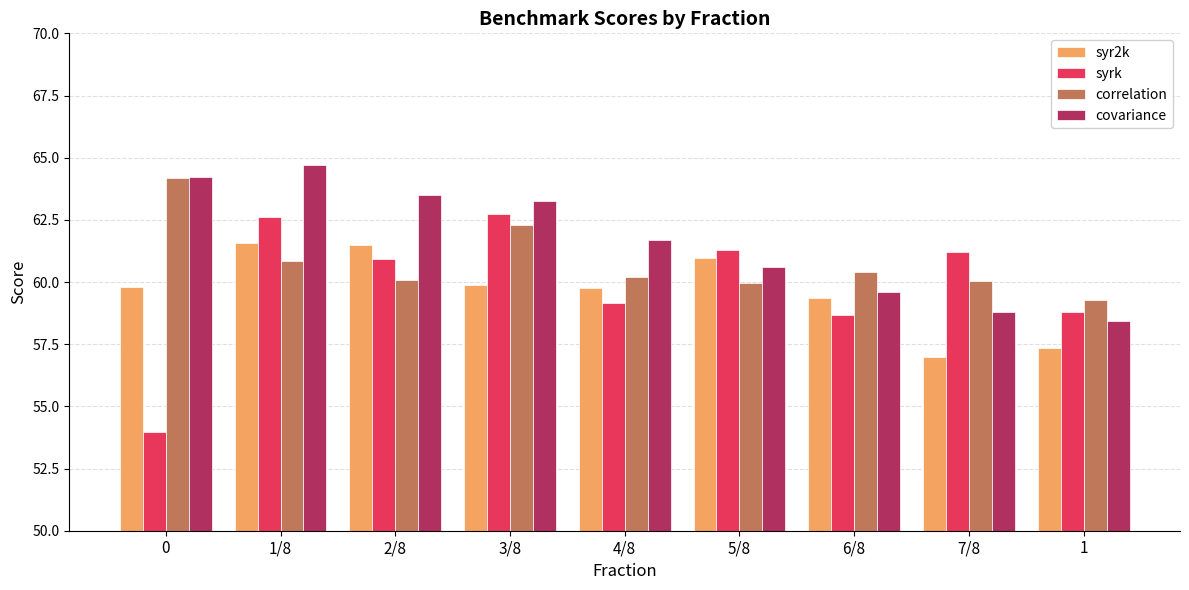

The value of syrk at 1/8 is 30.5. True or false?

False